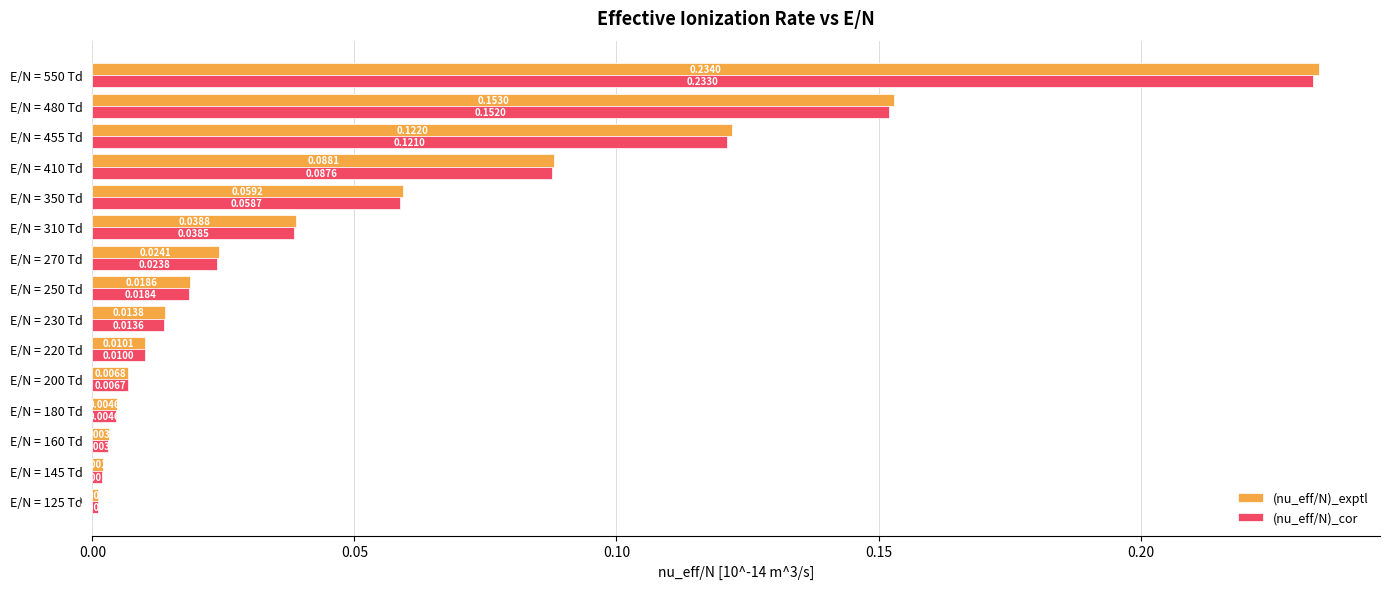

Rank the series by their average value, from highest to lowest.

(nu_eff/N)_exptl, (nu_eff/N)_cor